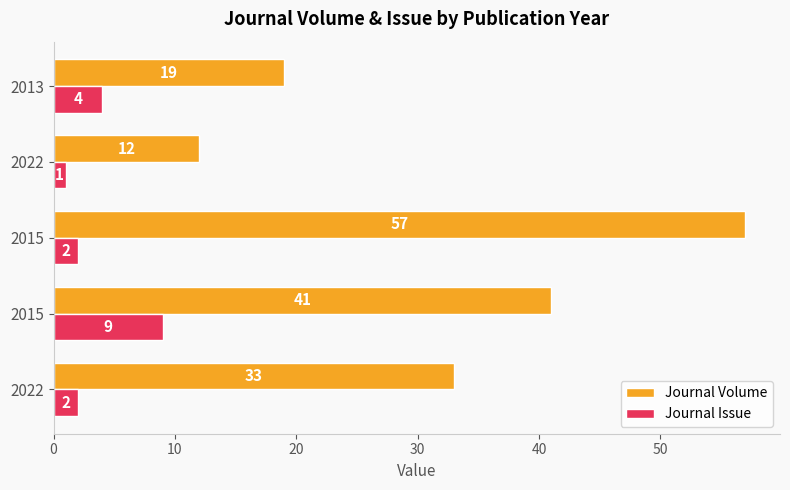

What is the value of the Journal Issue bar at the 5th from the left?

4